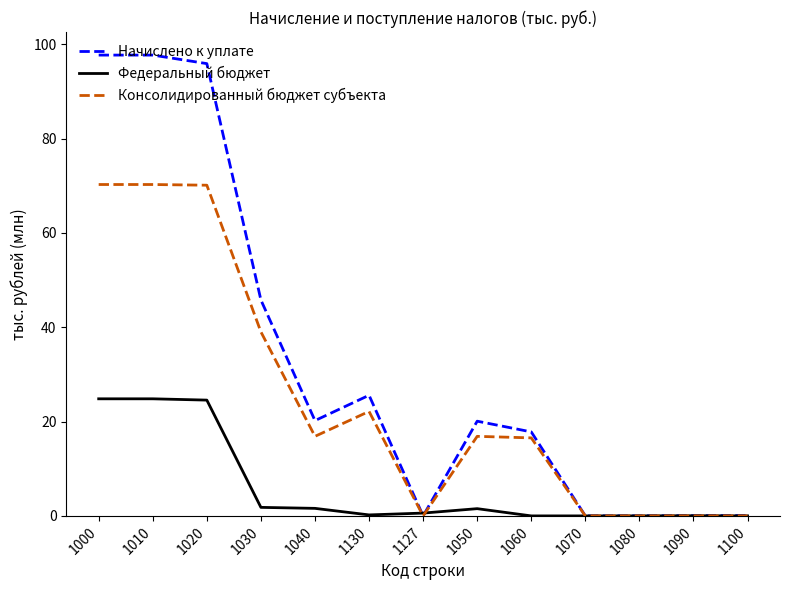

List the series in order of their peak value, highest first.

Начислено к уплате, Консолидированный бюджет субъекта, Федеральный бюджет